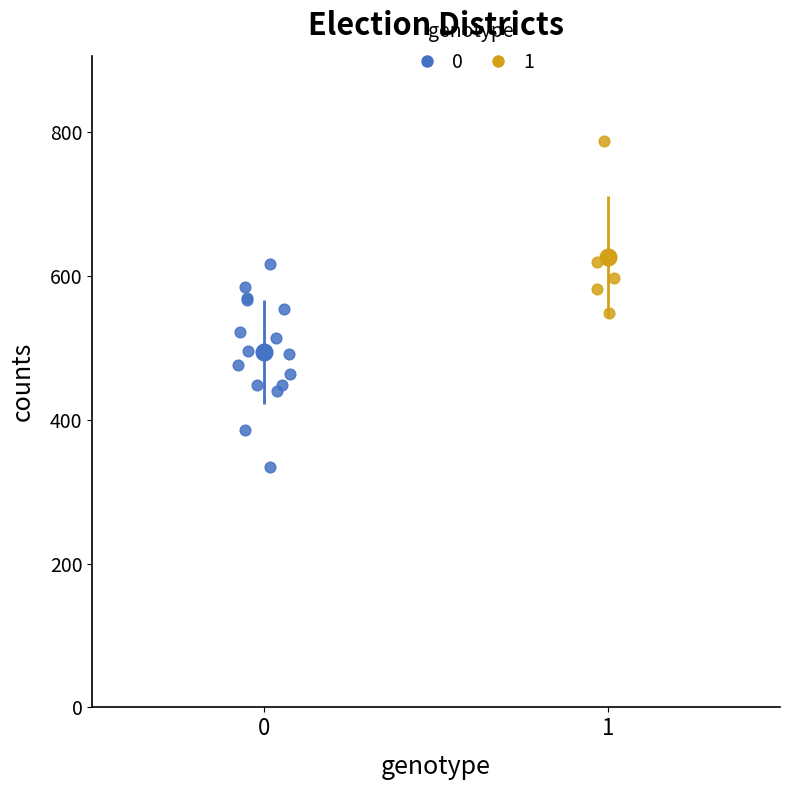

Which series contains the lowest Y value?

0